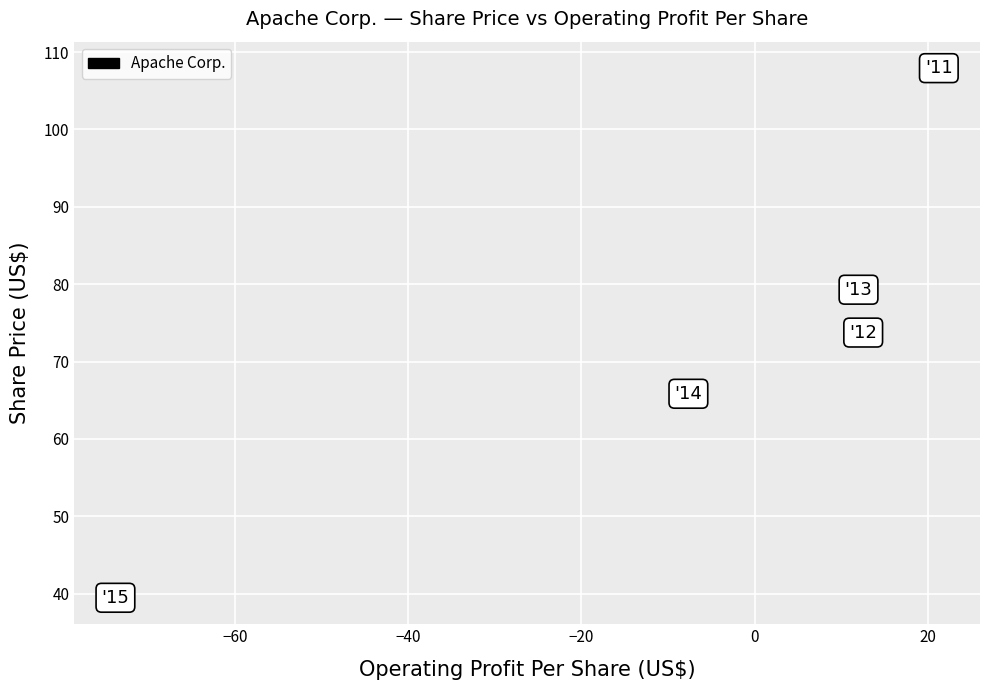

What is the average Y value?

73.3